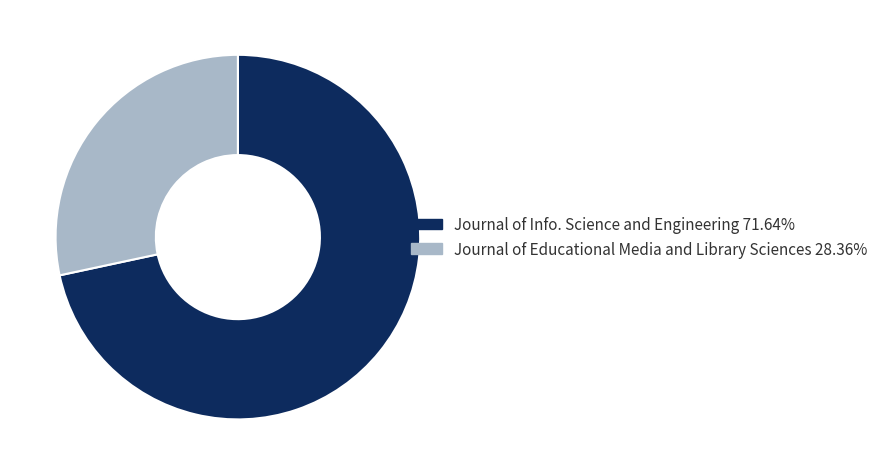

Is there a majority slice in this chart?

Yes